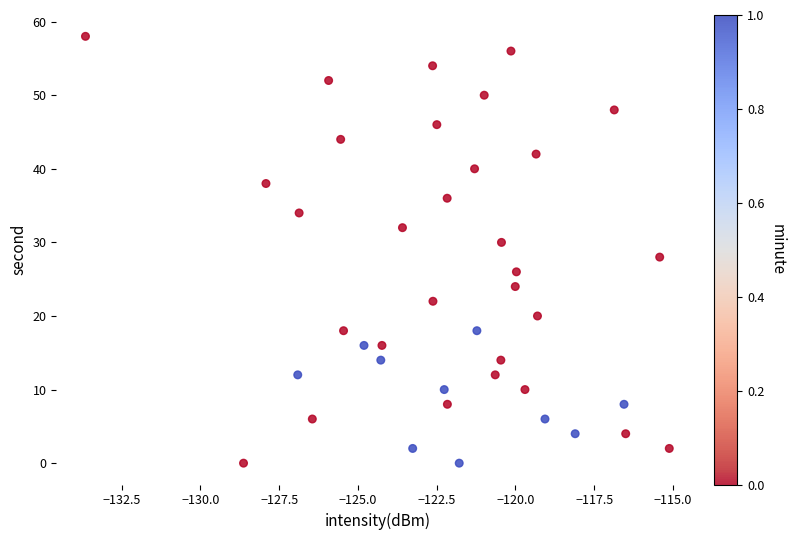

What is the range of Y values (max minus min)?

58